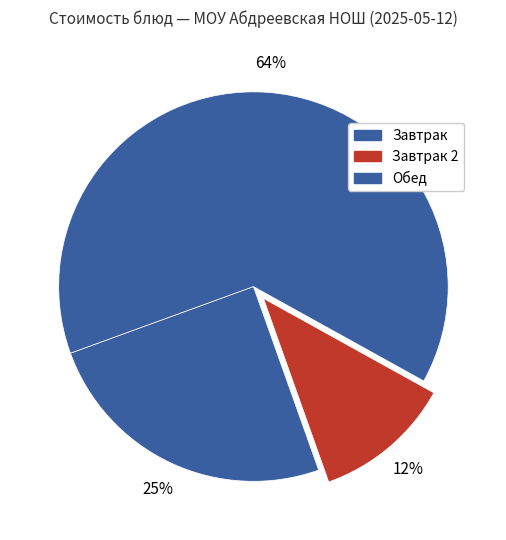

Count the number of slices in the pie.

3